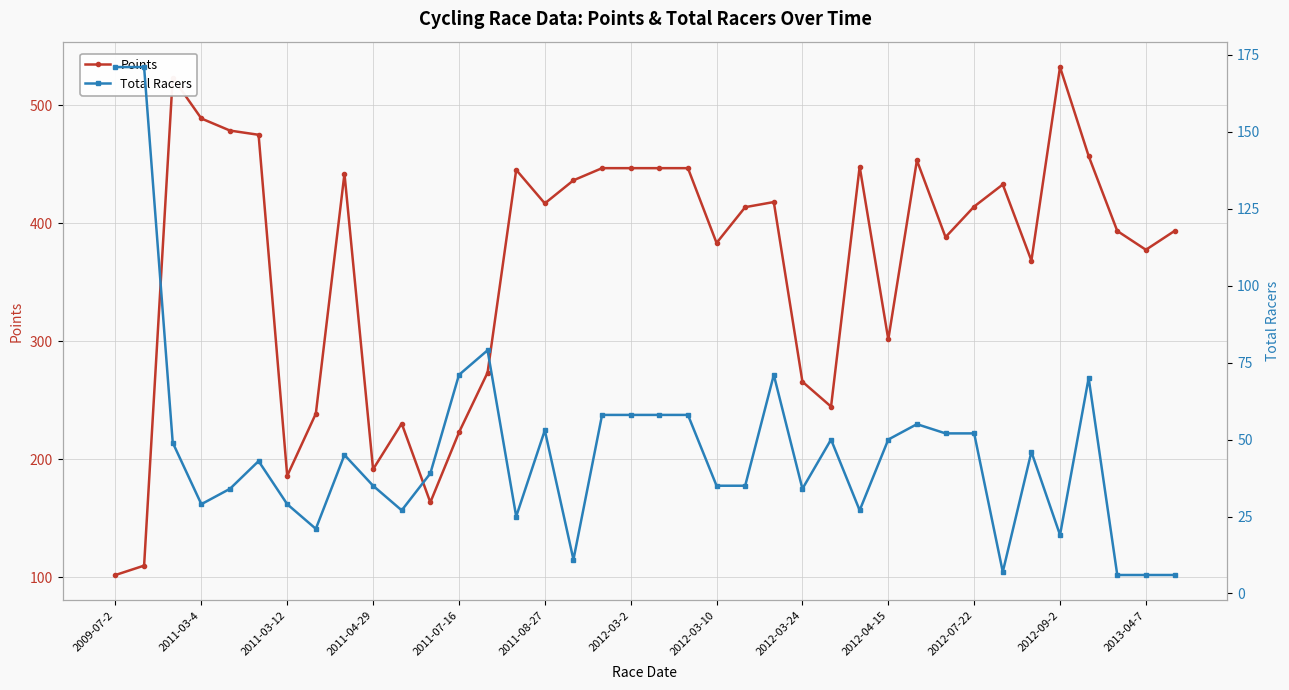

What is the difference between the second highest and second lowest values in the Total Racers series?

165.0